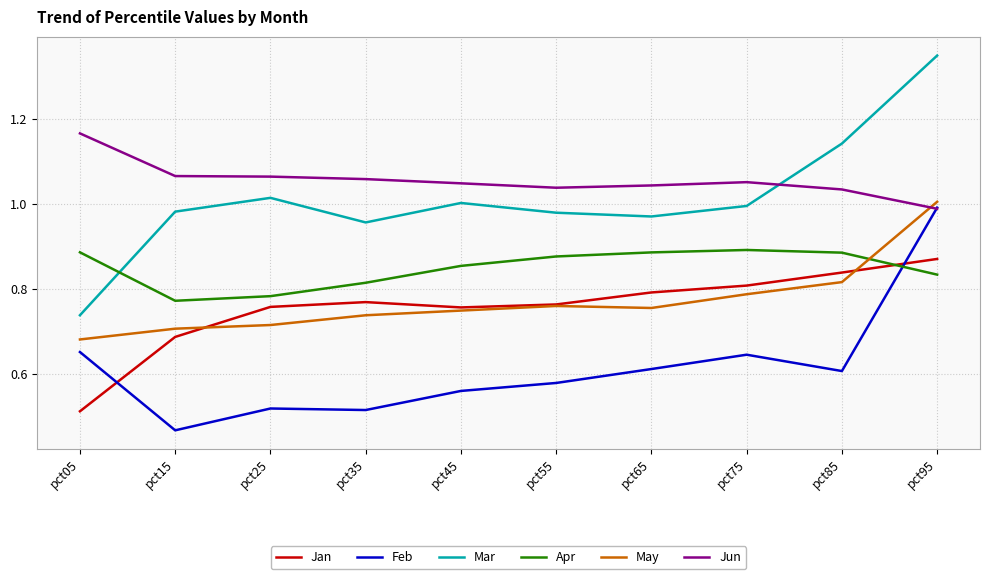

The value of Apr at pct95 is 1.4. True or false?

False